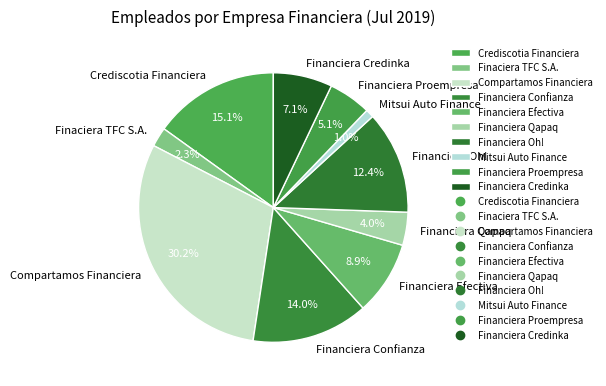

To the nearest percent, what is the difference between the Financiera Efectiva and Financiera Proempresa slice percentages?

4%